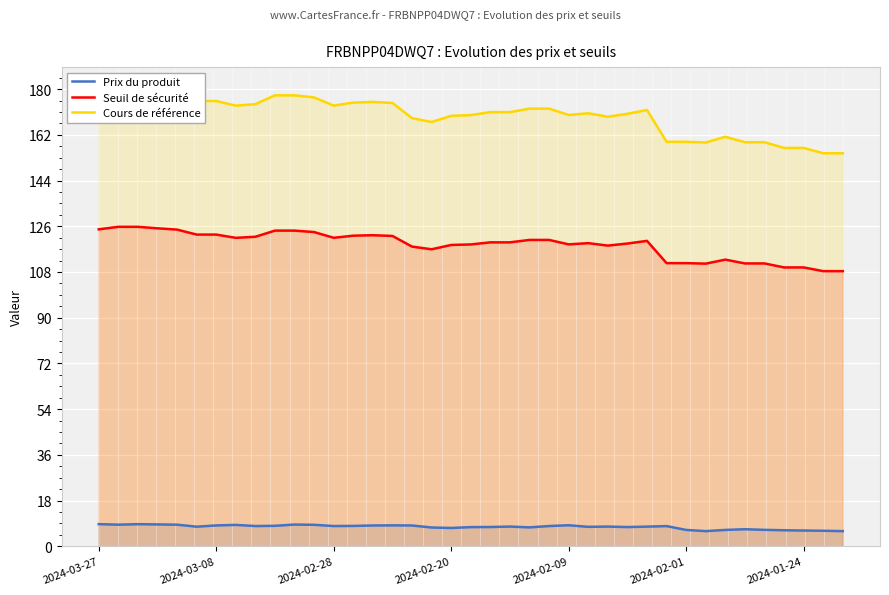

The value of Prix du produit at 2024-01-24 is 6.2. True or false?

True